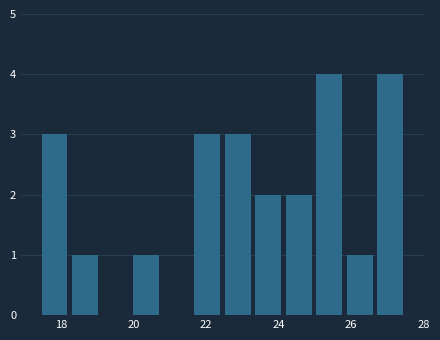

Reading left to right, transcribe this chart: for each bar, give the range it covers on the x-axis and its height. Neither the bar edges nor the heights are printed on the chart, so give them approximately, as read against the axes.

17.4 to 18.2: 3
18.2 to 19.0: 1
19.0 to 20.0: 0
20.0 to 20.8: 1
20.8 to 21.6: 0
21.6 to 22.4: 3
22.4 to 23.2: 3
23.2 to 24.2: 2
24.2 to 25.0: 2
25.0 to 25.8: 4
25.8 to 26.6: 1
26.6 to 27.6: 4